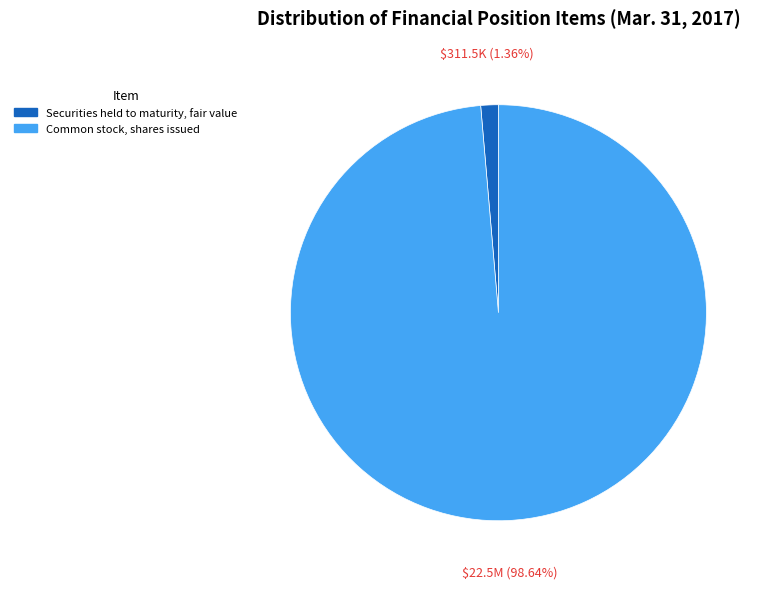

What percentage is the Common stock, shares issued slice, to the nearest percent?

99%